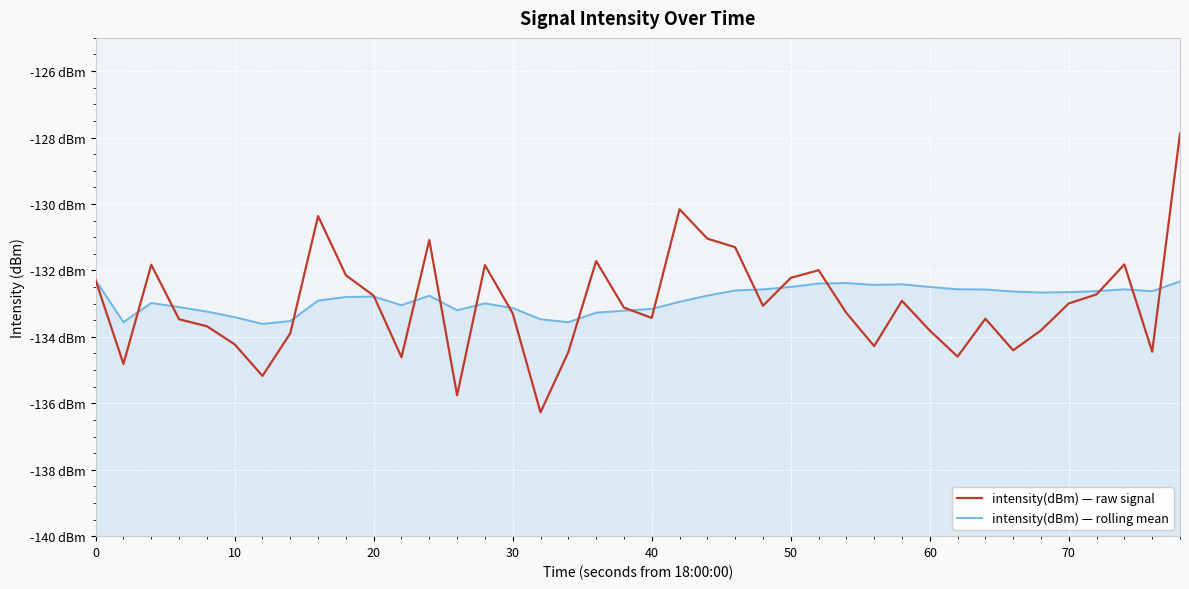

Reading left to right, list all the values displayed in this chart.

intensity(dBm) — raw signal: -132.3	-134.8	-131.8	-133.5	-133.7	-134.2	-135.2	-133.9	-130.4	-132.1	-132.8	-134.6	-131.1	-135.8	-131.8	-133.3	-136.3	-134.5	-131.7	-133.1	-133.4	-130.2	-131.0	-131.3	-133.1	-132.2	-132.0	-133.3	-134.3	-132.9	-133.8	-134.6	-133.5	-134.4	-133.8	-133.0	-132.7	-131.8	-134.4	-127.9
intensity(dBm) — rolling mean: -132.3	-133.6	-133.0	-133.1	-133.2	-133.4	-133.6	-133.5	-132.9	-132.8	-132.8	-133.0	-132.8	-133.2	-133.0	-133.1	-133.5	-133.6	-133.3	-133.2	-133.2	-132.9	-132.8	-132.6	-132.6	-132.5	-132.4	-132.4	-132.4	-132.4	-132.5	-132.6	-132.6	-132.6	-132.7	-132.7	-132.6	-132.6	-132.6	-132.3